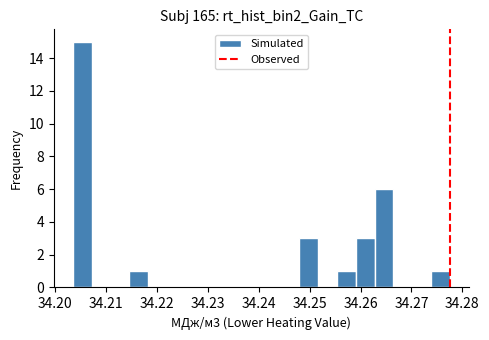

Read against the x-axis, roughly where is the centre of the tallest bar?

34.205